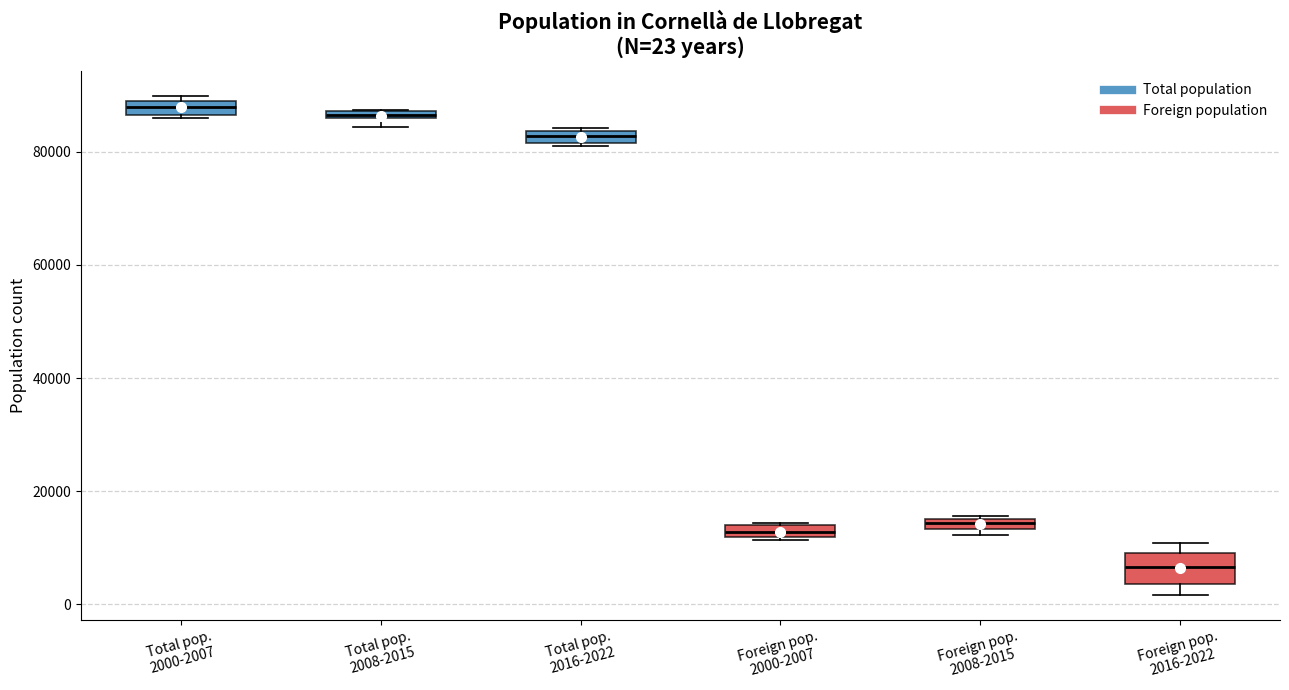

Which box is the tallest, from its lower edge to its upper edge?

Foreign pop. 2016-2022